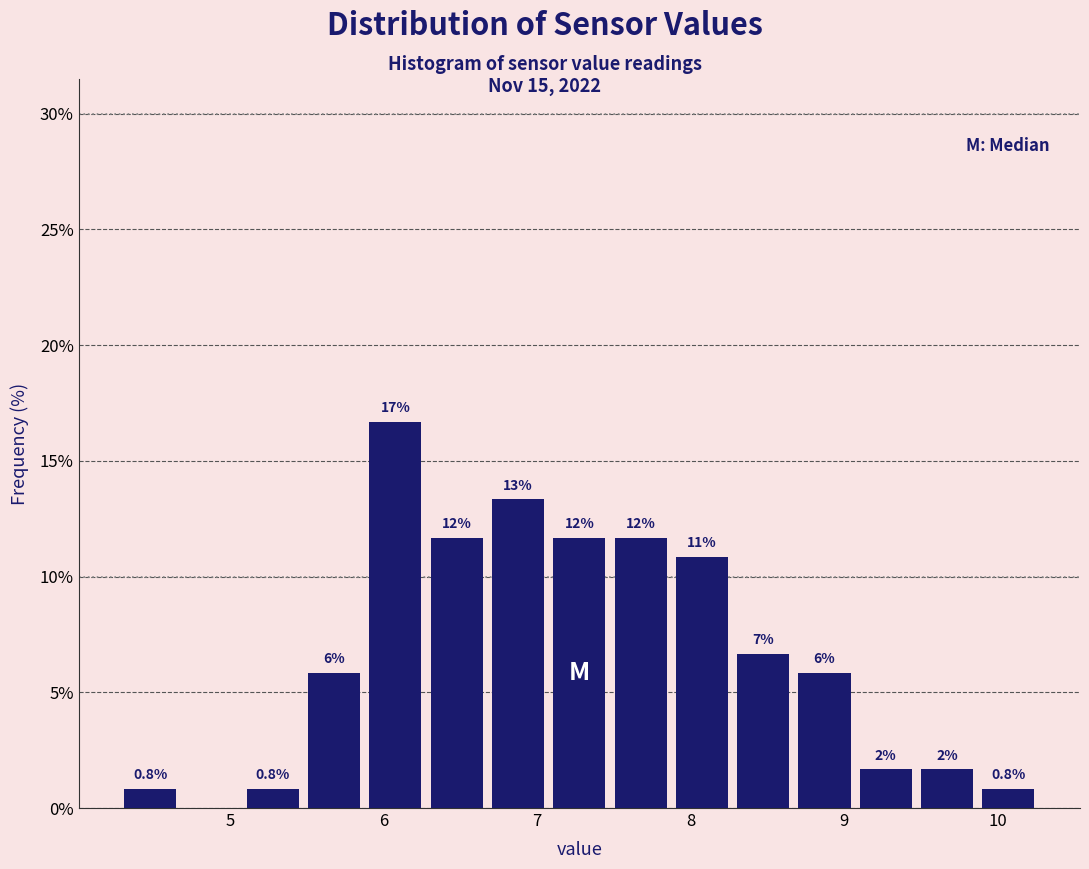

Read against the x-axis, roughly where is the centre of the tallest bar?

6.1